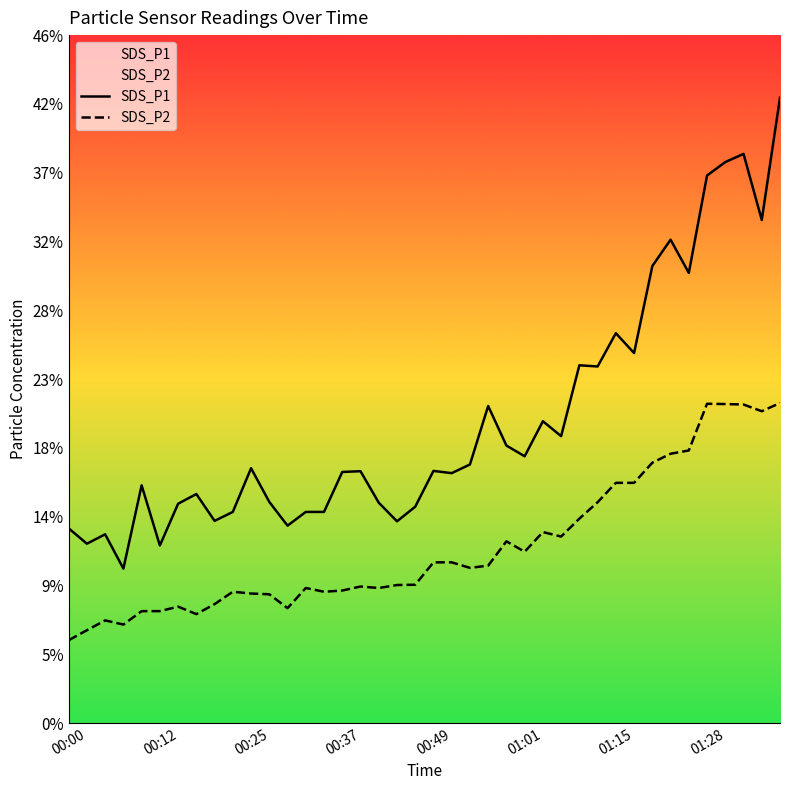

At which label does SDS_P2 reach its peak?

39